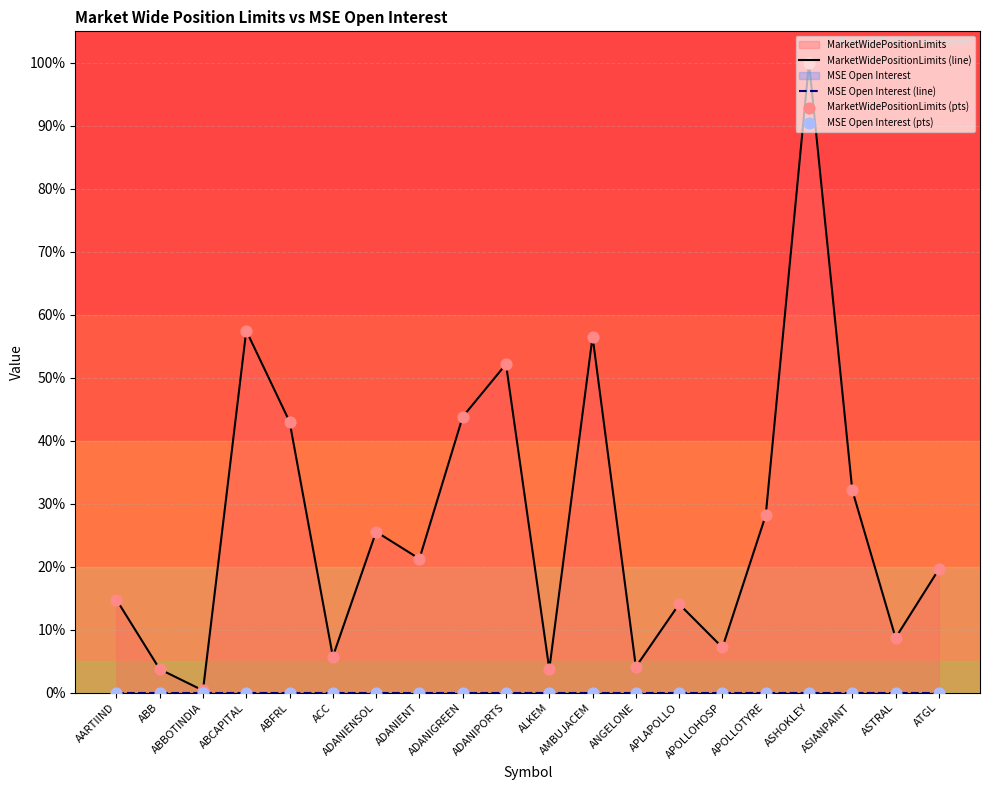

What is the total value across all series at ACC?

11.5